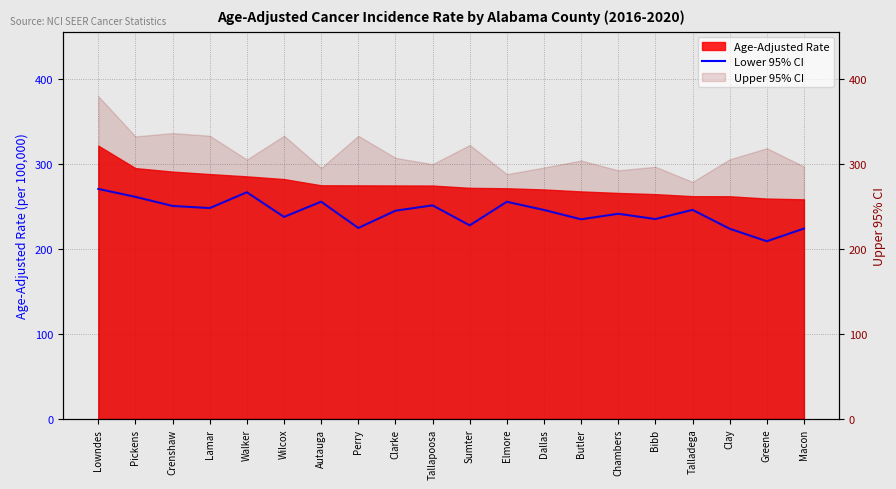

What is the label of the 18th point from the left?

Clay